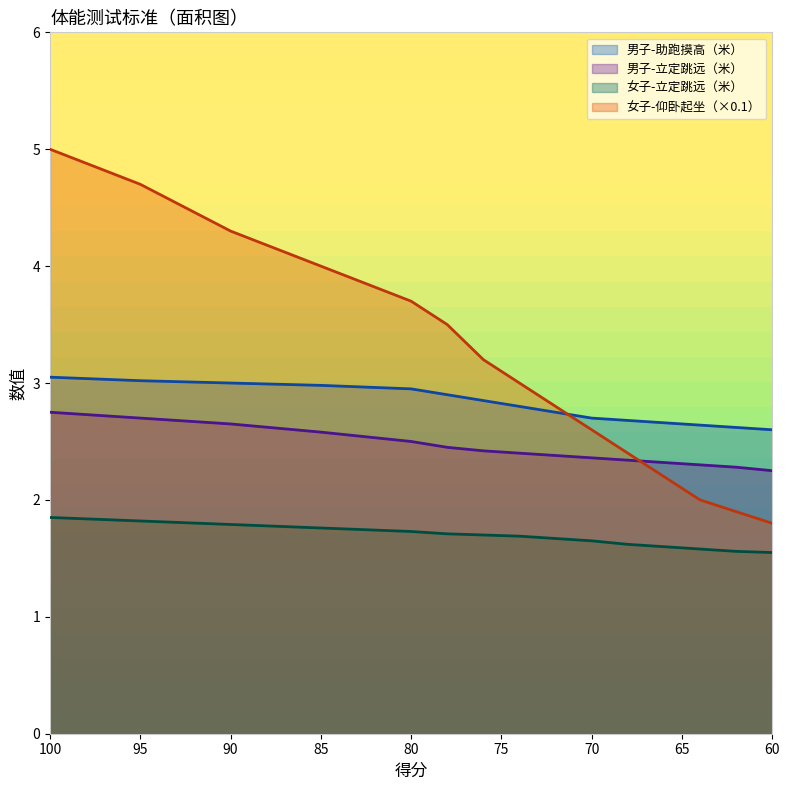

Reading left to right, transcribe all the data shown in this chart.

男子-助跑摸高（米）: 100=3.0	95=3.0	90=3.0	85=3.0	80=3.0	78=2.9	76=2.9	74=2.8	72=2.8	70=2.7	68=2.7	66=2.7	64=2.6	62=2.6	60=2.6
男子-立定跳远（米）: 100=2.8	95=2.7	90=2.6	85=2.6	80=2.5	78=2.5	76=2.4	74=2.4	72=2.4	70=2.4	68=2.3	66=2.3	64=2.3	62=2.3	60=2.2
女子-立定跳远（米）: 100=1.9	95=1.8	90=1.8	85=1.8	80=1.7	78=1.7	76=1.7	74=1.7	72=1.7	70=1.6	68=1.6	66=1.6	64=1.6	62=1.6	60=1.6
女子-仰卧起坐（个/分钟）: 100=5.0	95=4.7	90=4.3	85=4.0	80=3.7	78=3.5	76=3.2	74=3.0	72=2.8	70=2.6	68=2.4	66=2.2	64=2.0	62=1.9	60=1.8